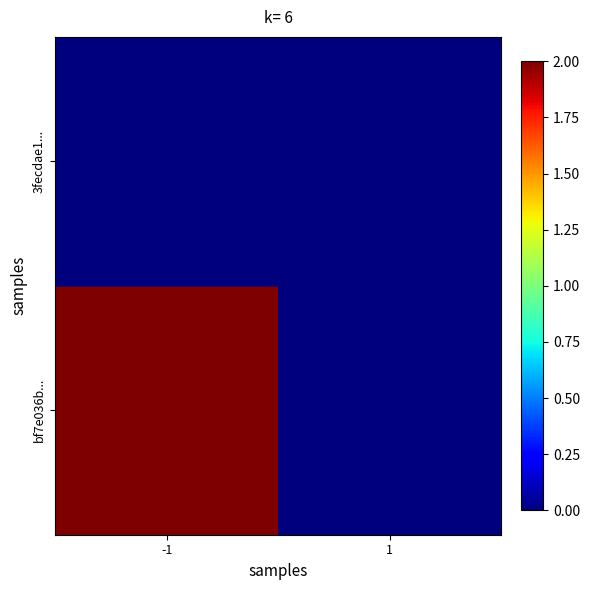

Reading right to left, extract all data points from this chart.

3fecdae1...: 1=0	-1=0
bf7e036b...: 1=0	-1=2